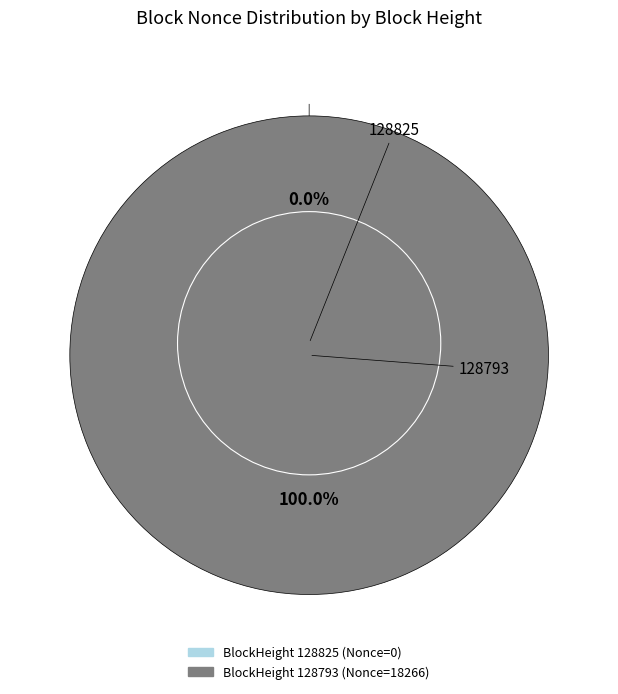

Is there any slice that represents more than half of the pie?

Yes